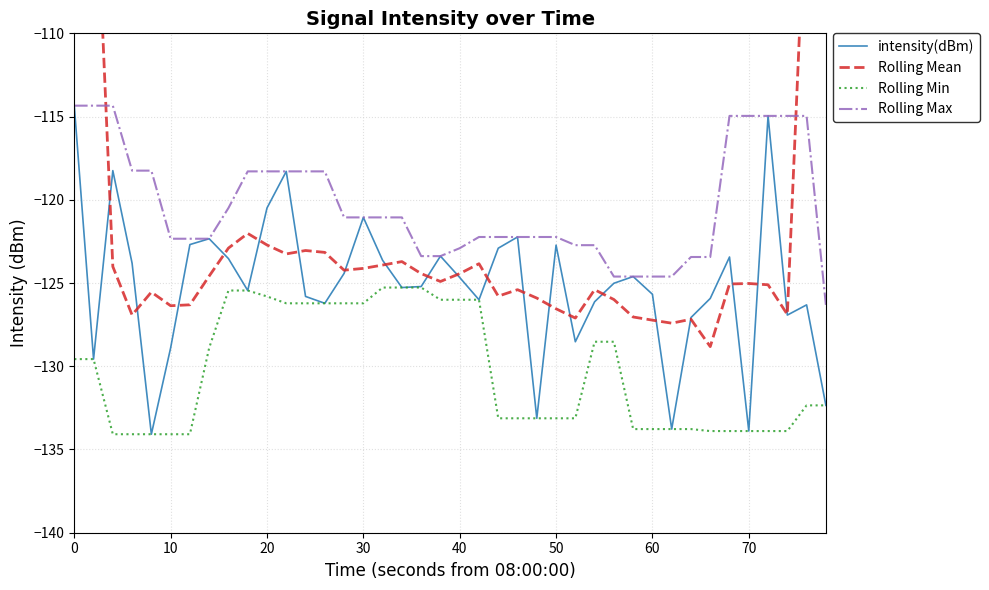

What is the highest value of the Rolling Max series?

-114.3